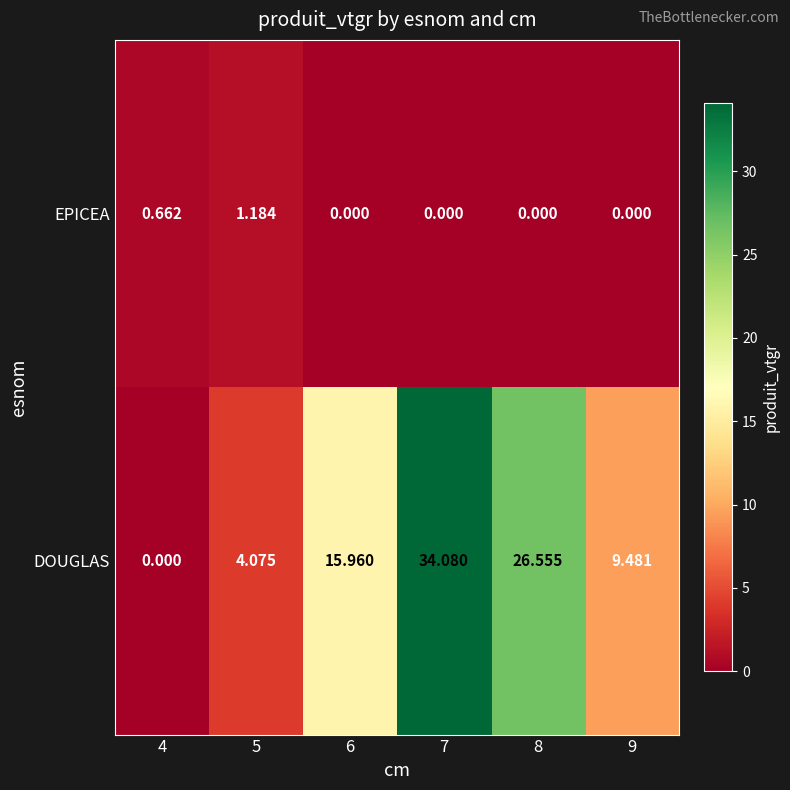

Between 4 and 6, which series saw the biggest shift?

DOUGLAS